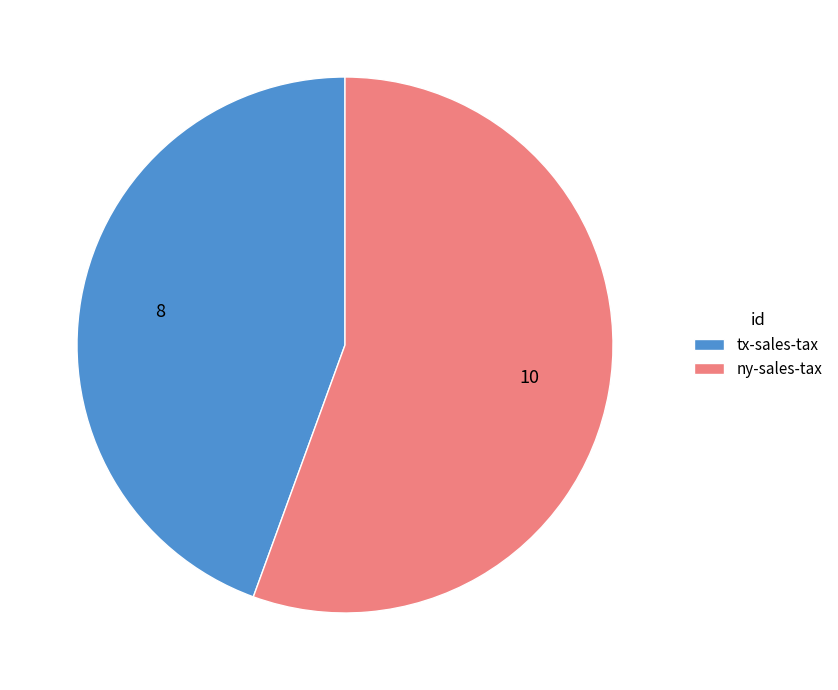

Is ny-sales-tax the majority of the pie?

Yes